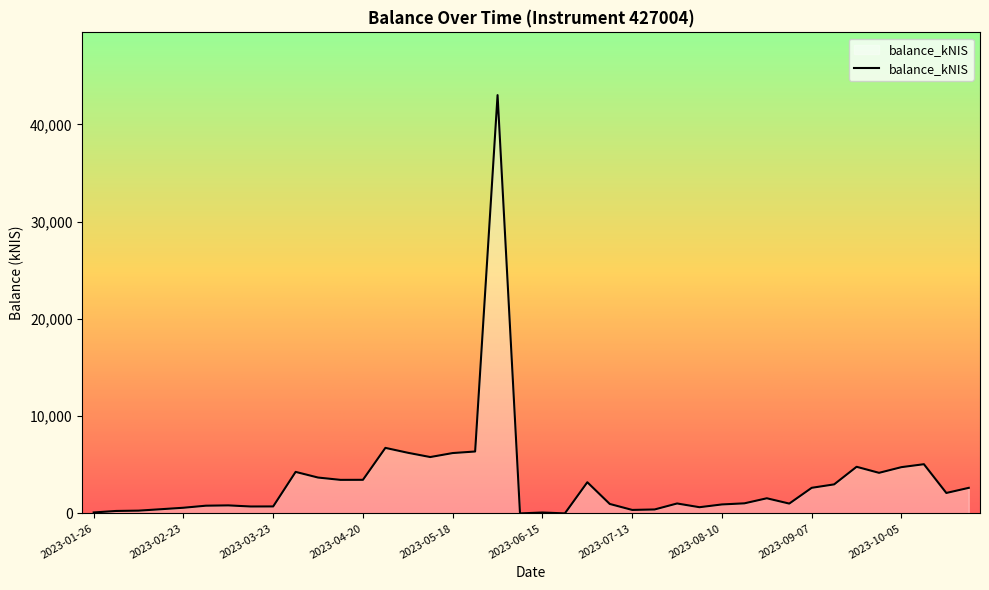

What is the greatest value displayed?

43002.8